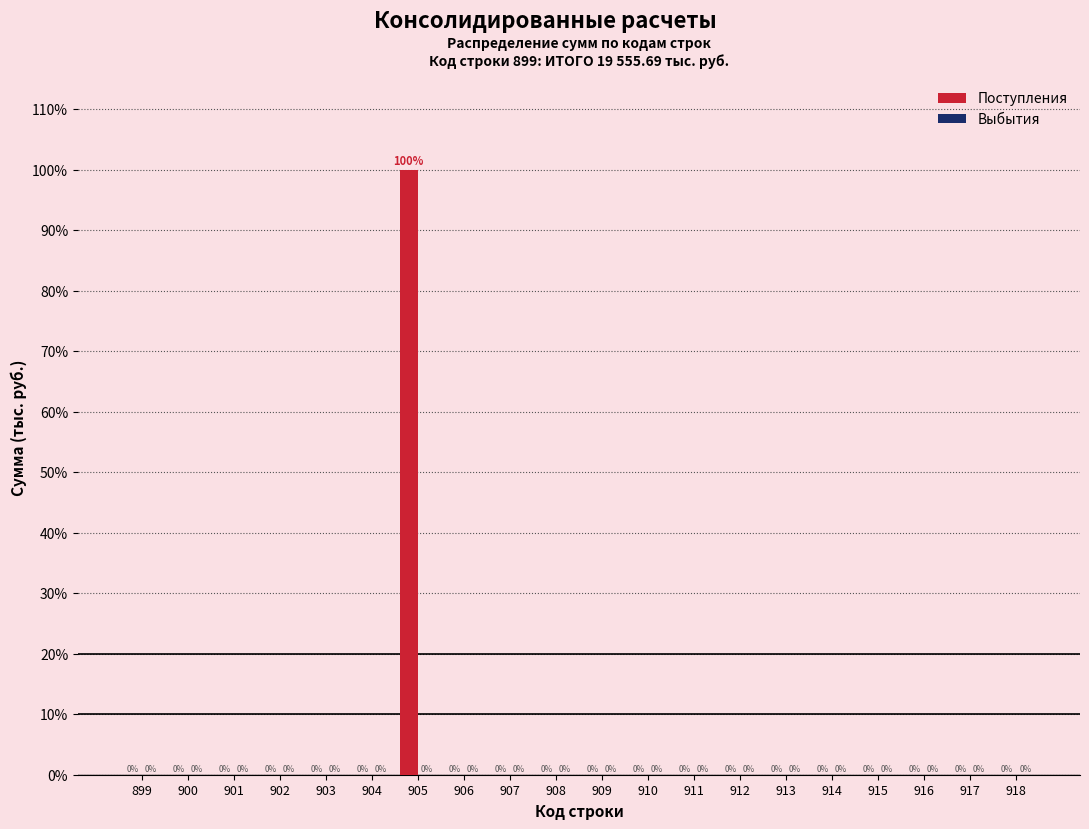

Reading right to left, transcribe all the data shown in this chart.

918=0	917=0	916=0	915=0	914=0	913=0	912=0	911=0	910=0	909=0	908=0	907=0	906=0	905=100	904=0	903=0	902=0	901=0	900=0	899=0